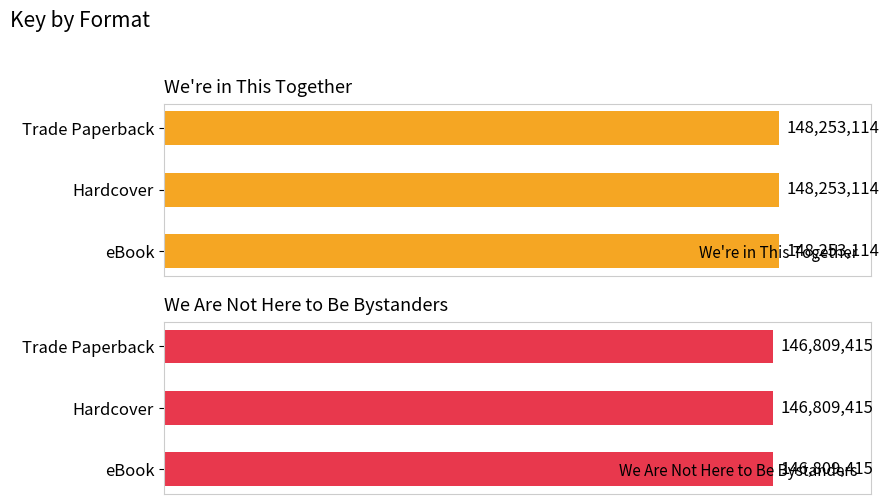

What is the lowest value of the We're in This Together series?

148253114